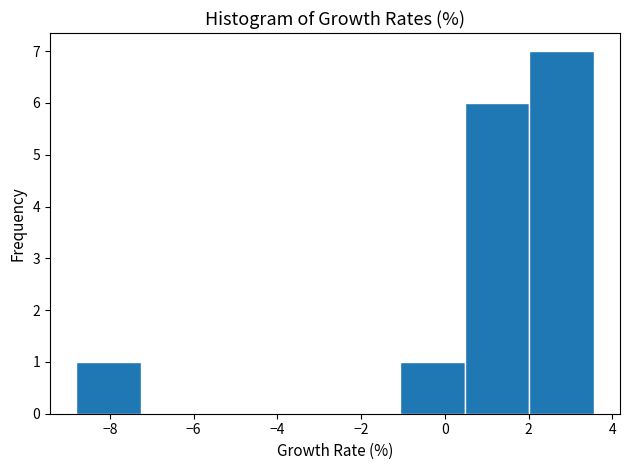

How tall is the bar that spans -8.8 to -7.2 on the x-axis? Neither the bar edges nor the heights are printed on the chart, so give them approximately, as read against the axes.

1